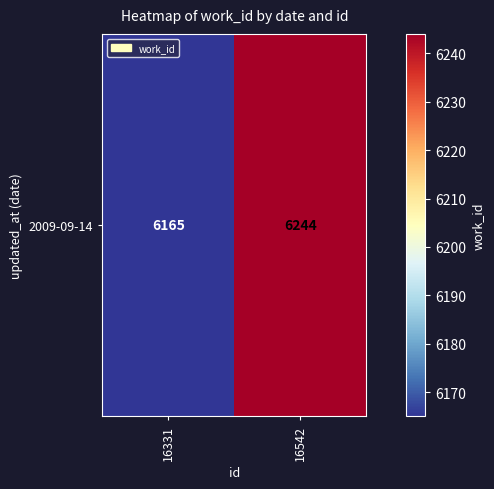

The value at 16331 is 9582. True or false?

False